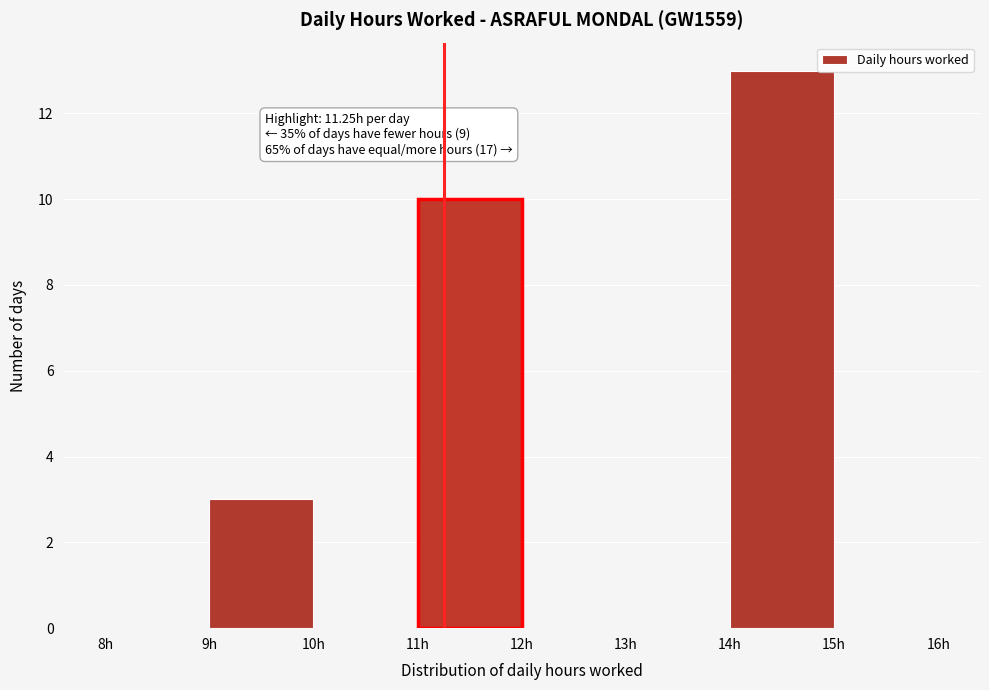

Over which range of the x-axis is the bar tallest?

14 to 15